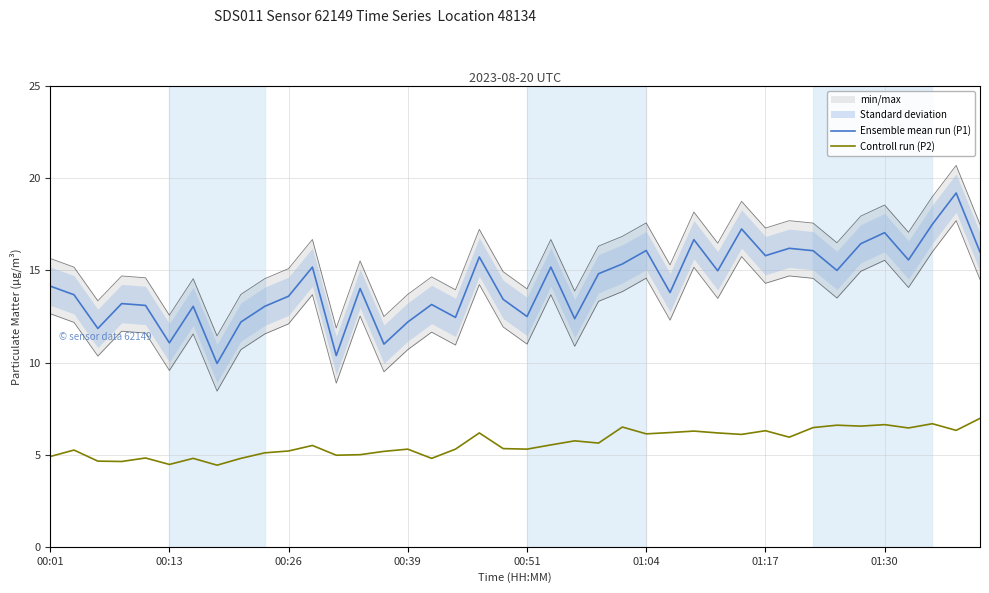

True or false: Ensemble mean run (P1) has more than 0 points higher than both neighbors.

True